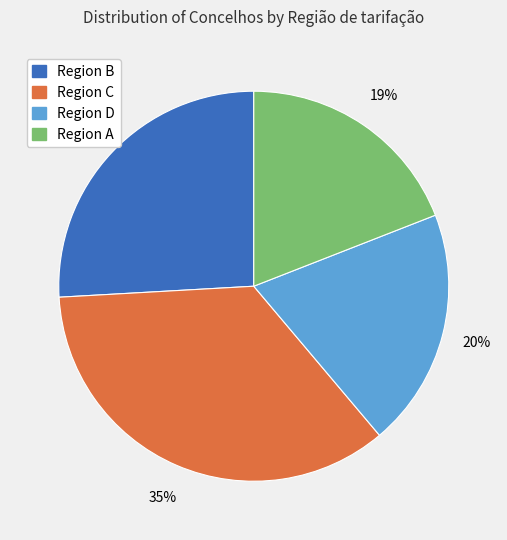

To the nearest percent, what is the difference between the largest and smallest slice percentages?

16%